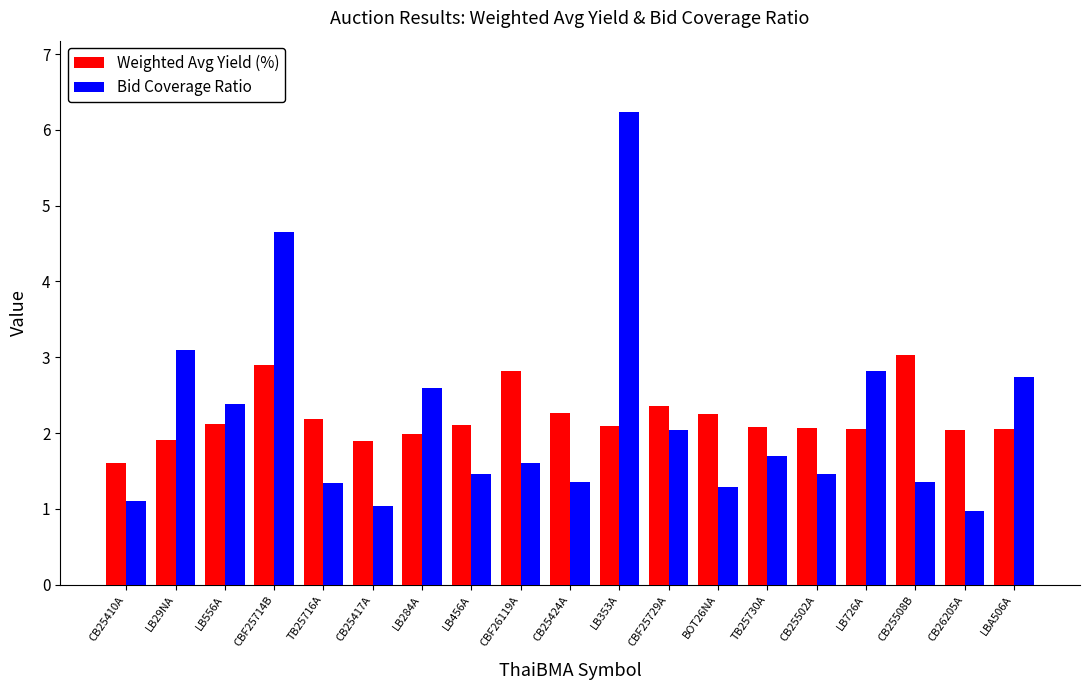

What is the lowest value of the Weighted Avg Yield (%) series?

1.6